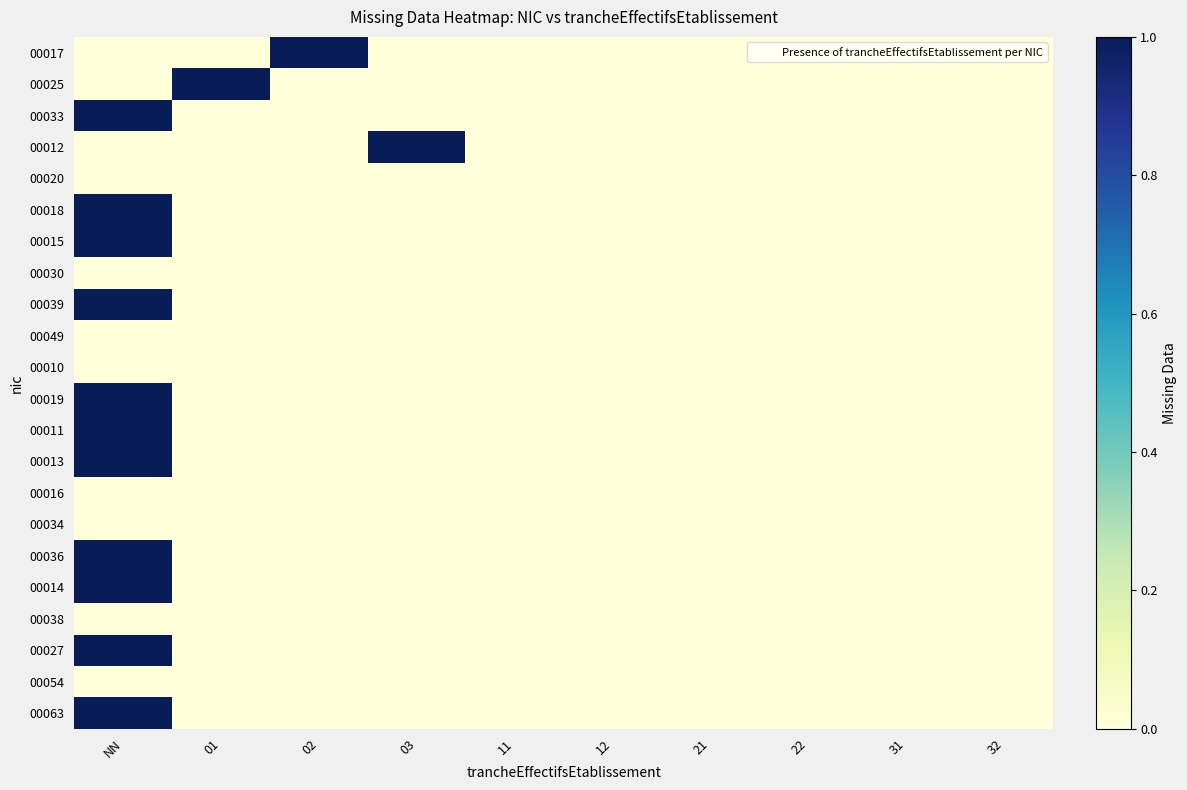

Which category has the lowest value across all series?

NN